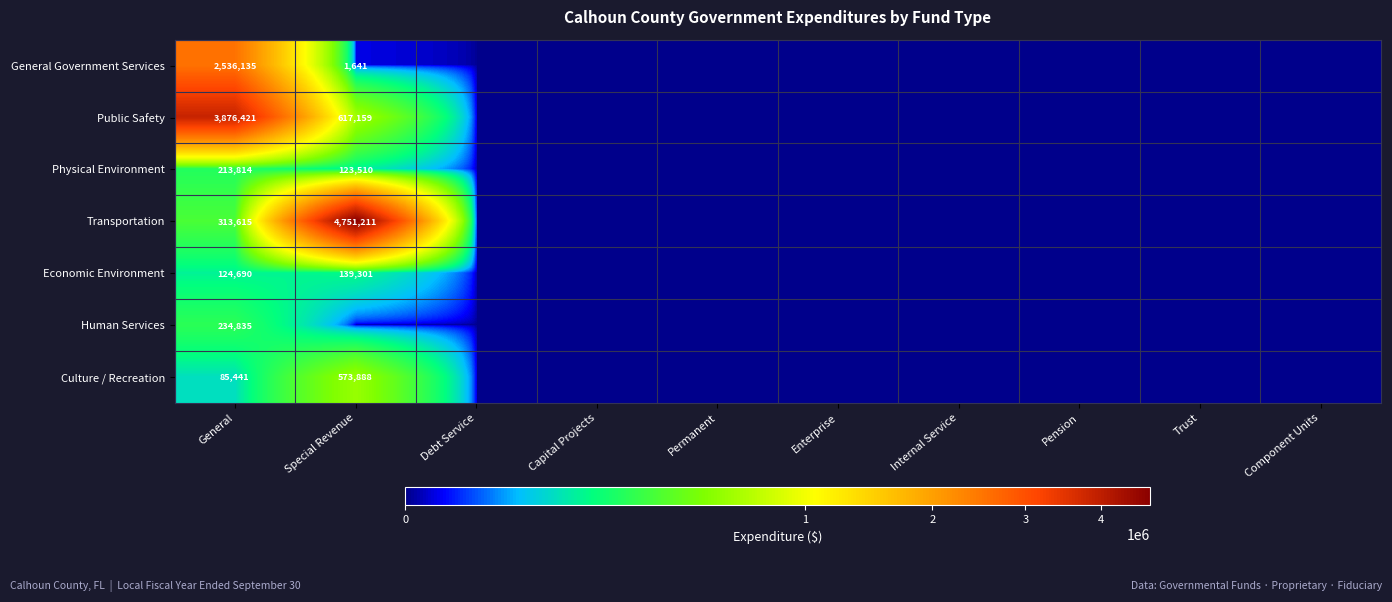

True or false: Public Safety has a value of 6606341 at General.

False